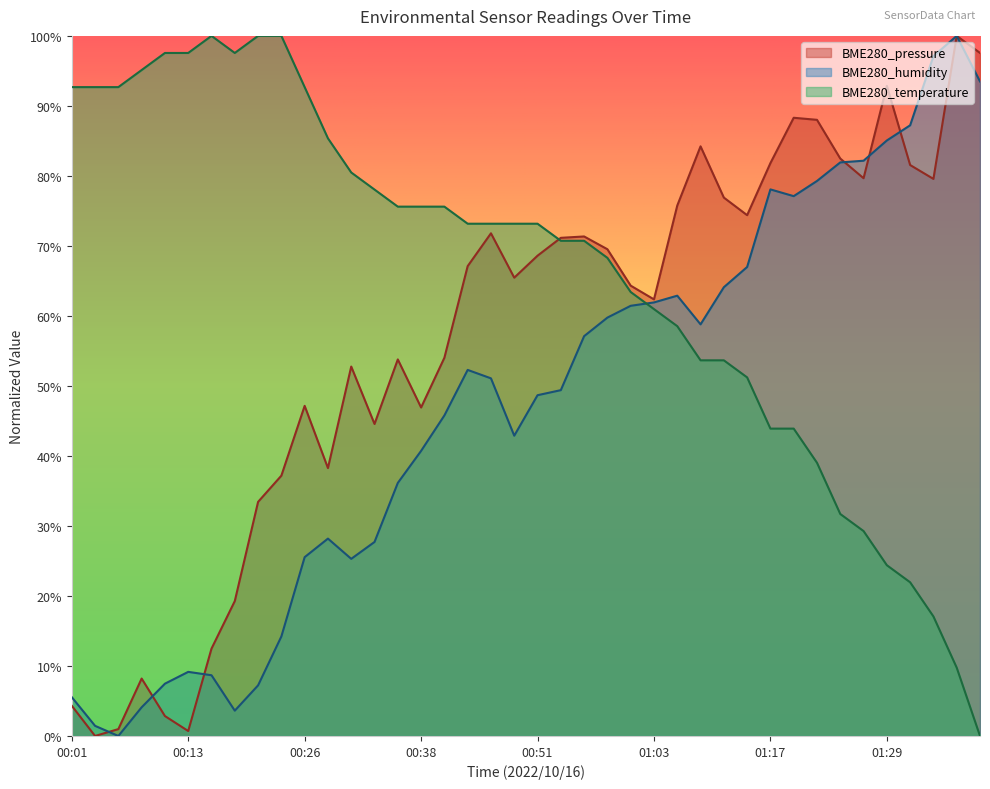

At which label does BME280_humidity reach its peak?

01:37